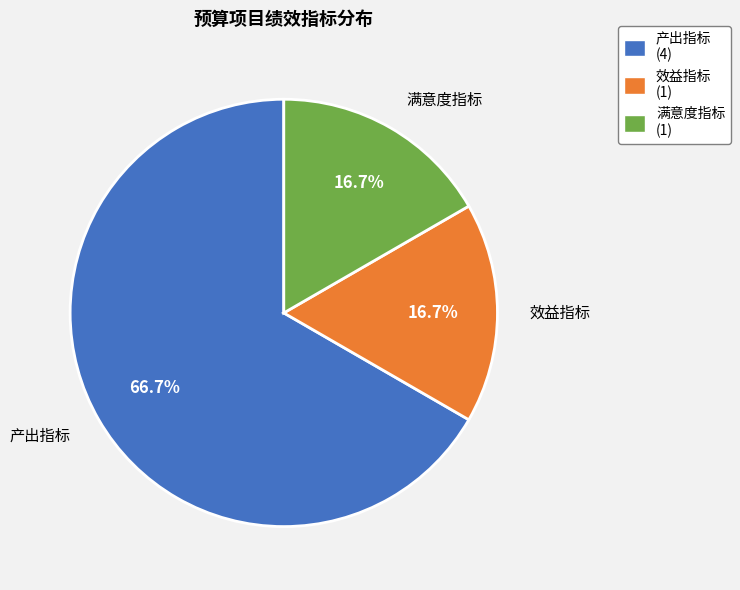

The 产出指标 slice represents 54% of the pie. True or false?

False